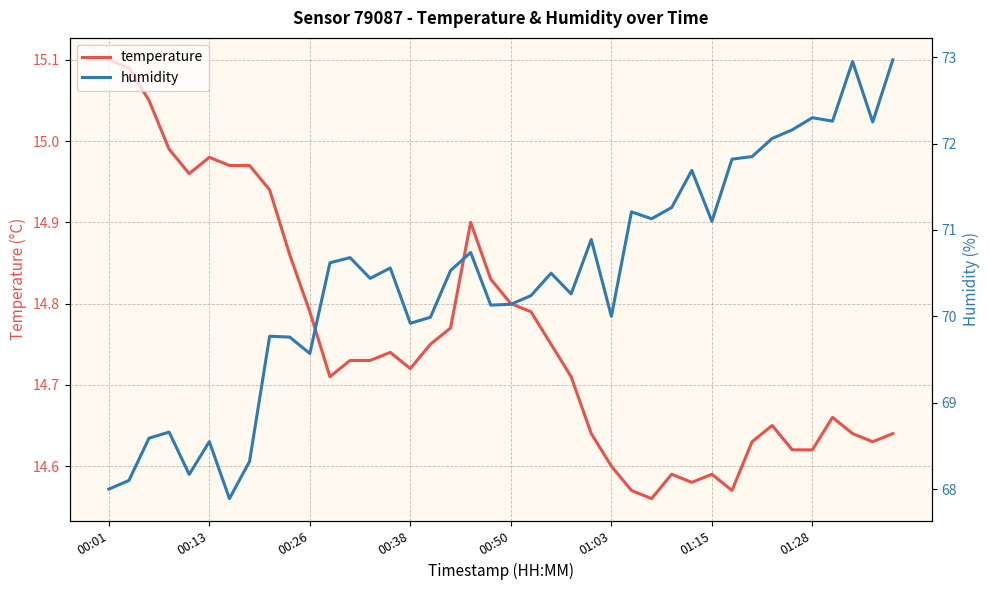

Which series changed the most between 32 and 33?

humidity